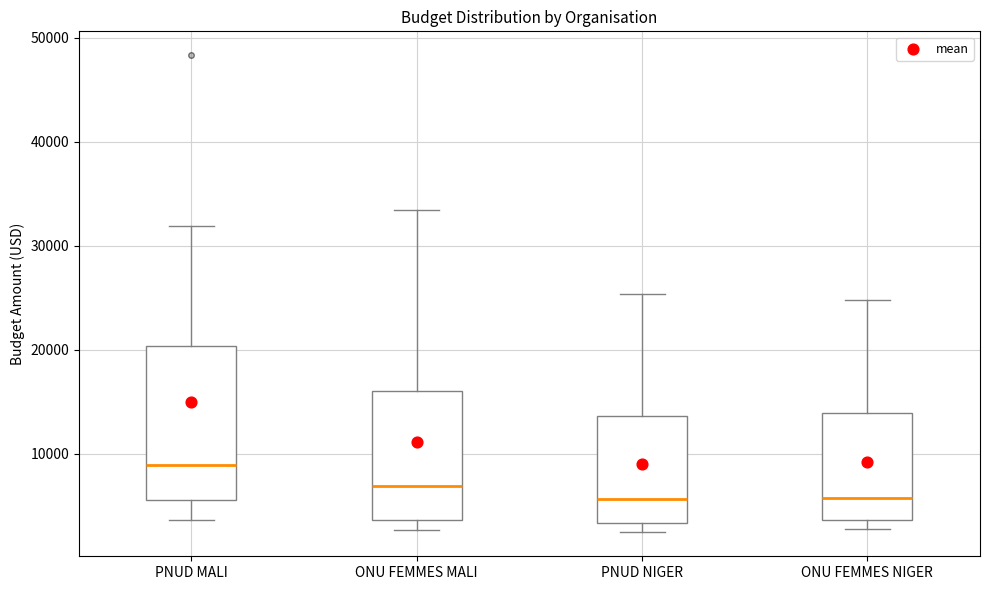

Where is the upper edge of the box for ONU FEMMES MALI on the y-axis? The values are not printed on the chart, so give them approximately, as read against the axis.

16000